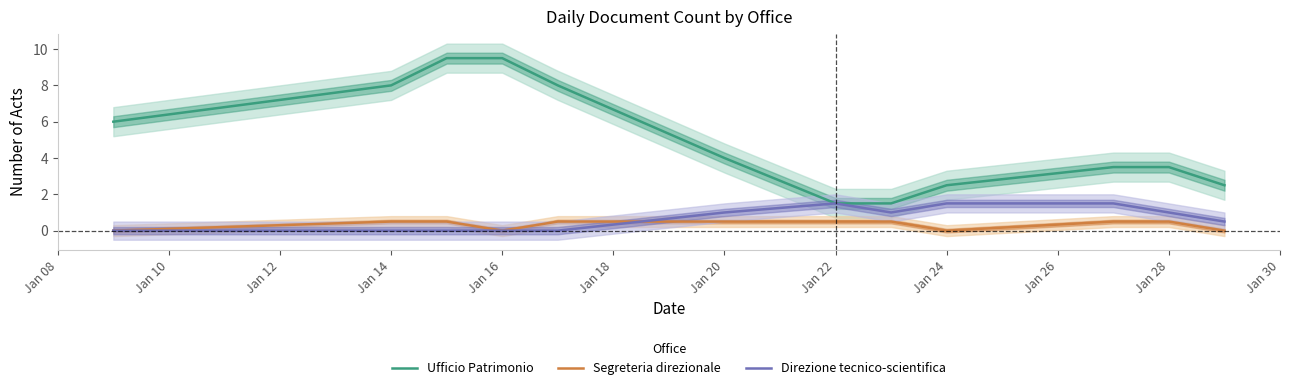

What is the highest value of the Segreteria direzionale series?

0.5